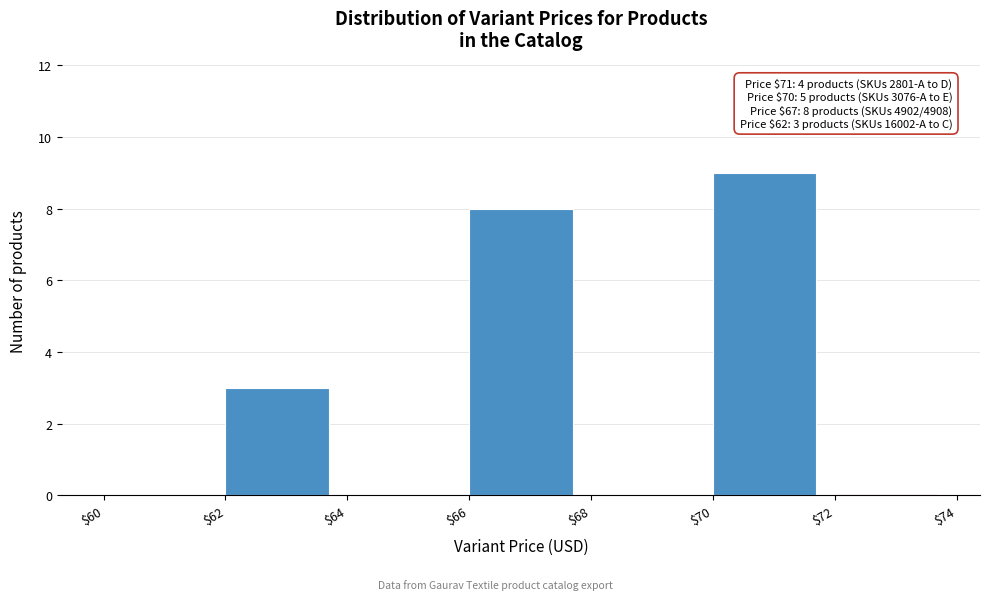

Which range on the x-axis has the tallest bar?

$70 to $72